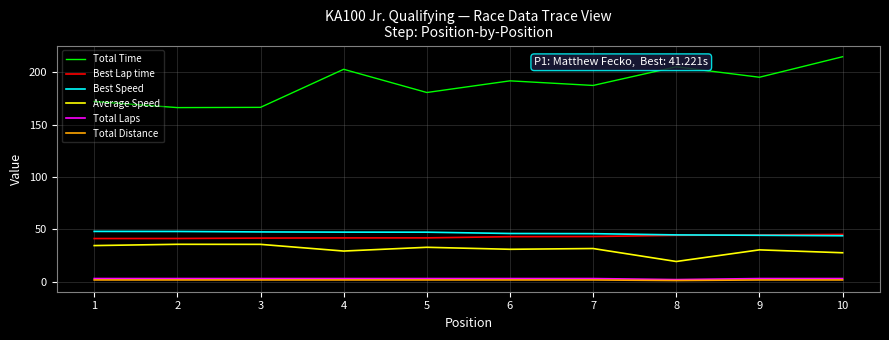

True or false: Total Distance and Best Speed cross at least once.

False